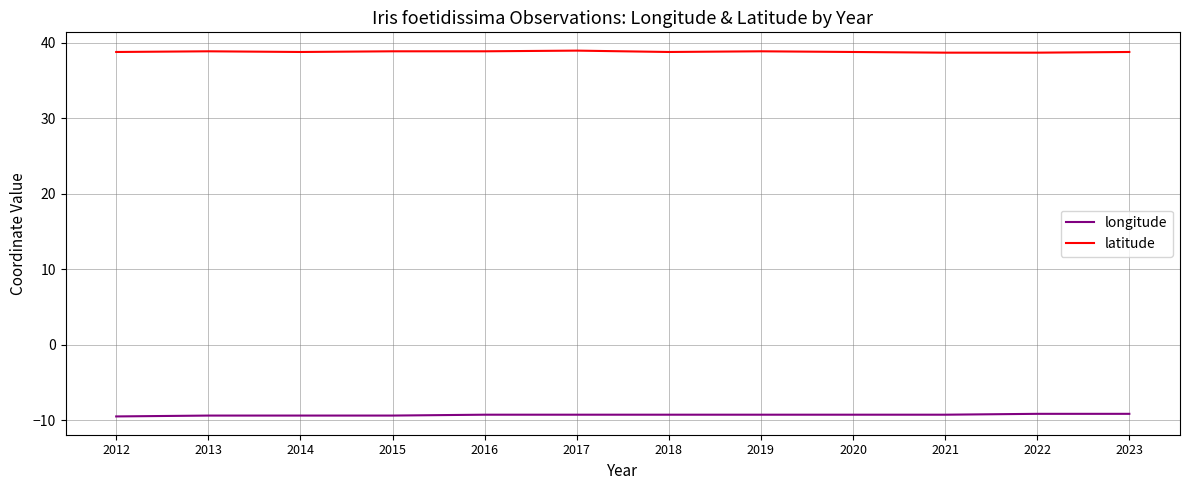

How many categories are shown in the chart?

12